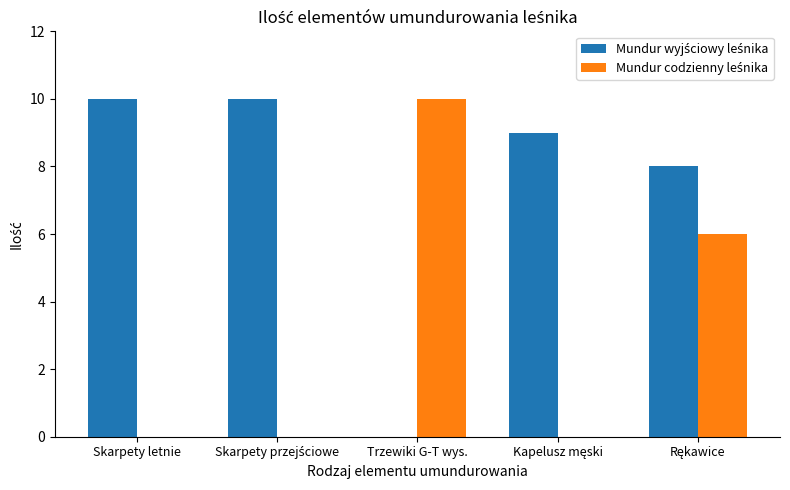

What is the total value across all series at Trzewiki G-T wys.?

10